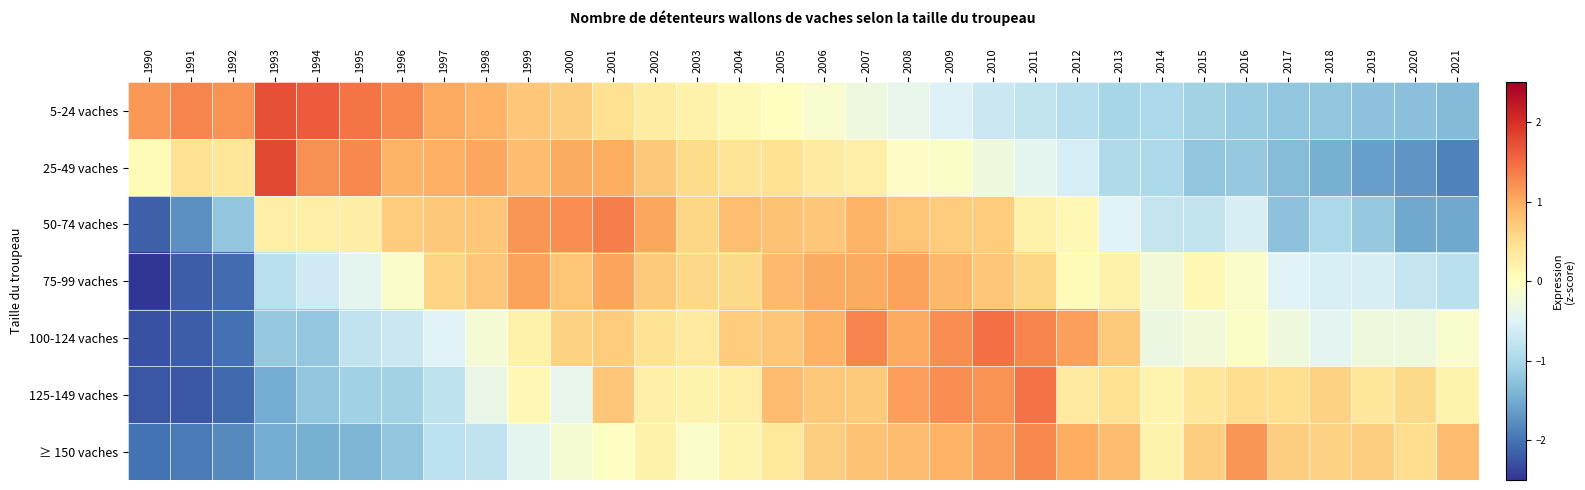

Rank the series by their maximum value, from lowest to highest.

75-99 vaches, ≥ 150 vaches, 50-74 vaches, 125-149 vaches, 100-124 vaches, 5-24 vaches, 25-49 vaches